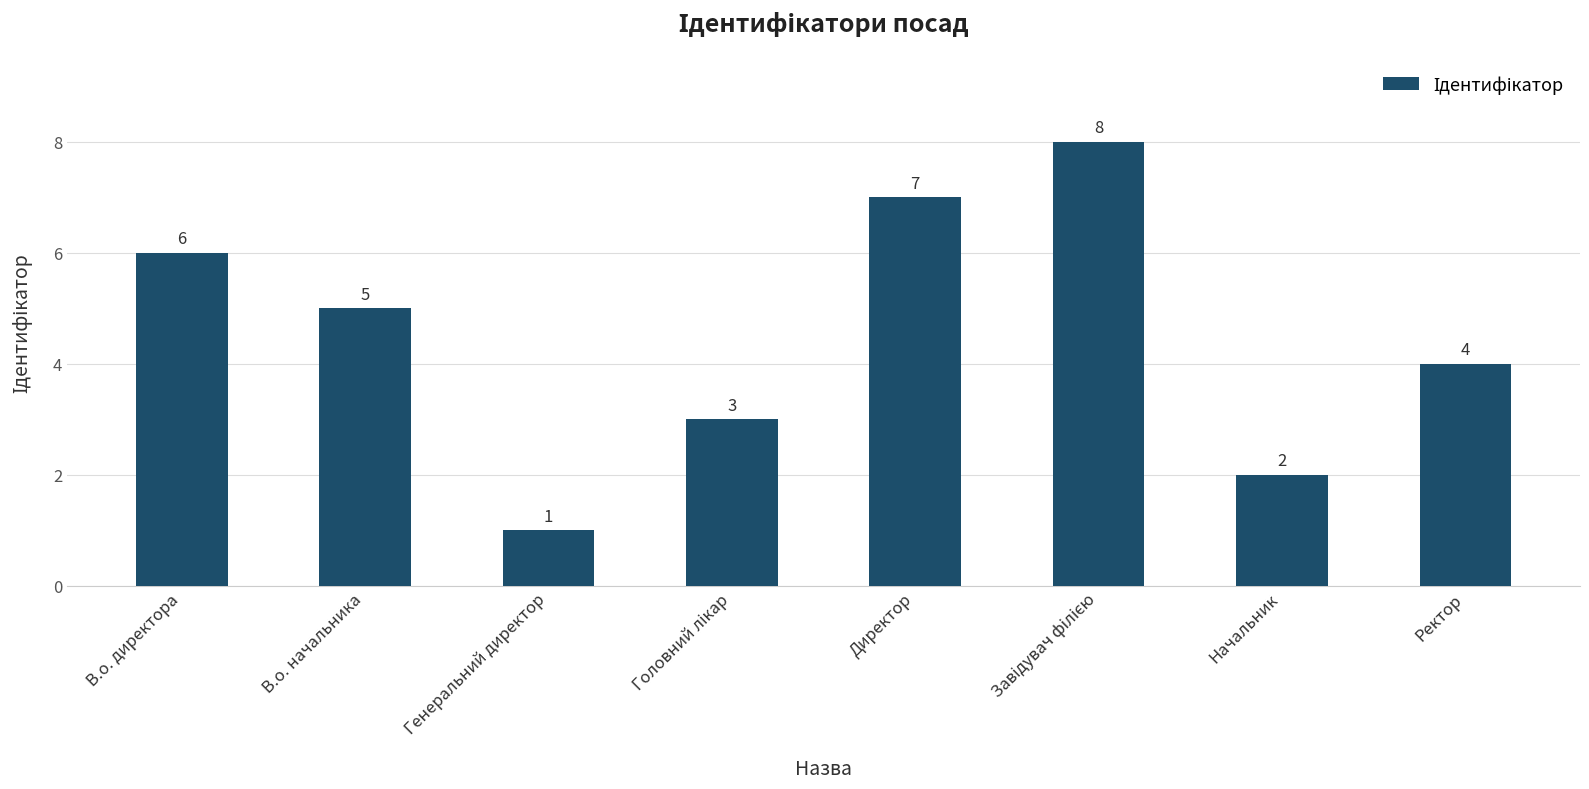

The chart shows a value of 2 at Начальник. True or false?

True